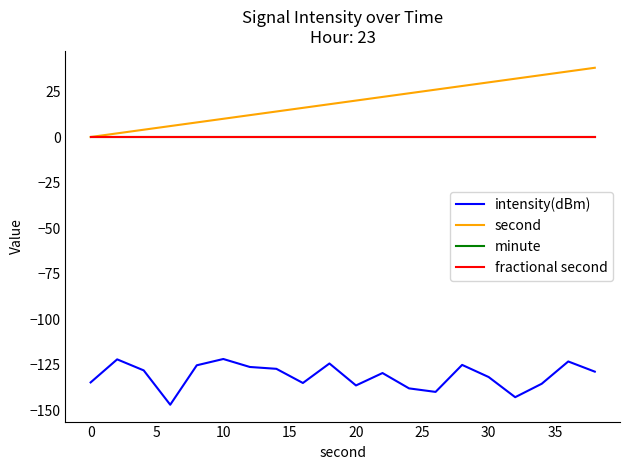

Does the chart display data point markers on the line(s)?

No